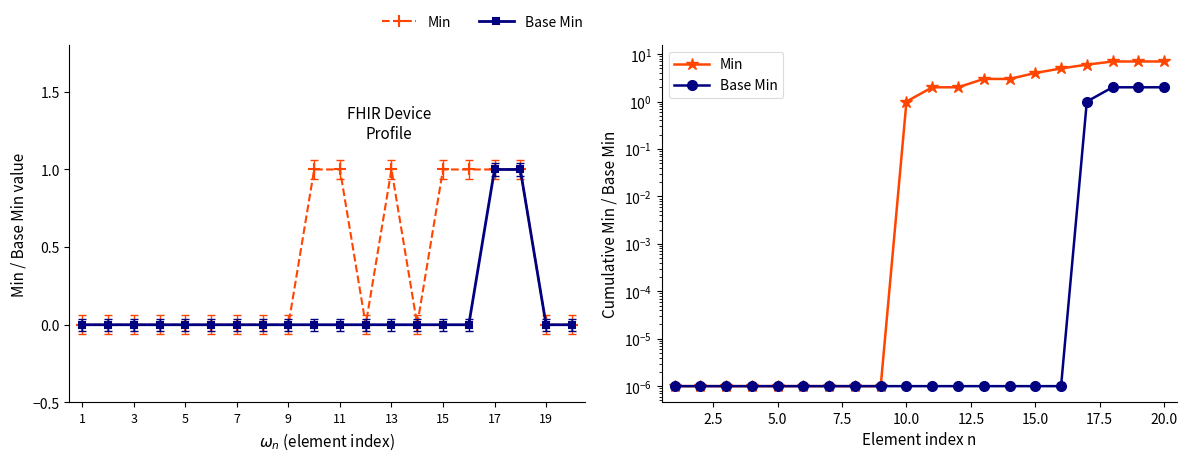

True or false: Base Min and Min intersect in this chart.

False